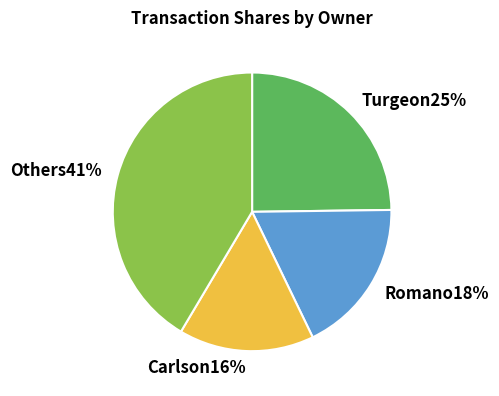

How many segments does this pie chart have?

4